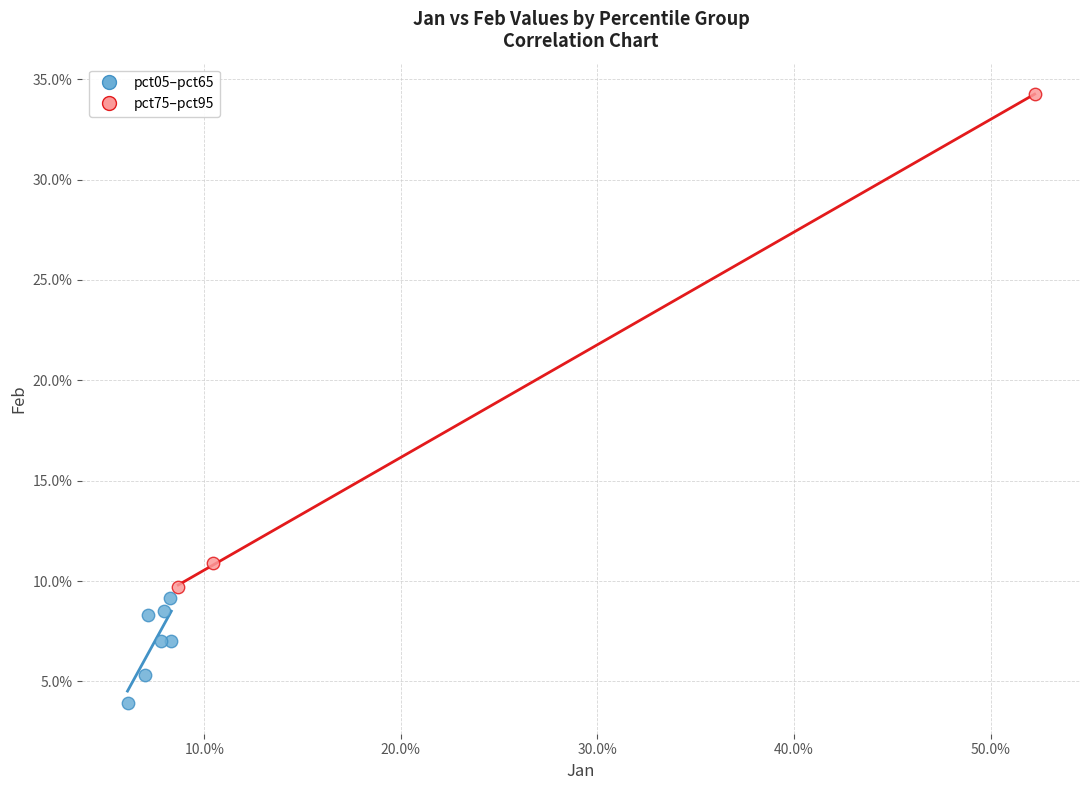

What are all the series names shown in the legend?

pct05–pct65, pct75–pct95